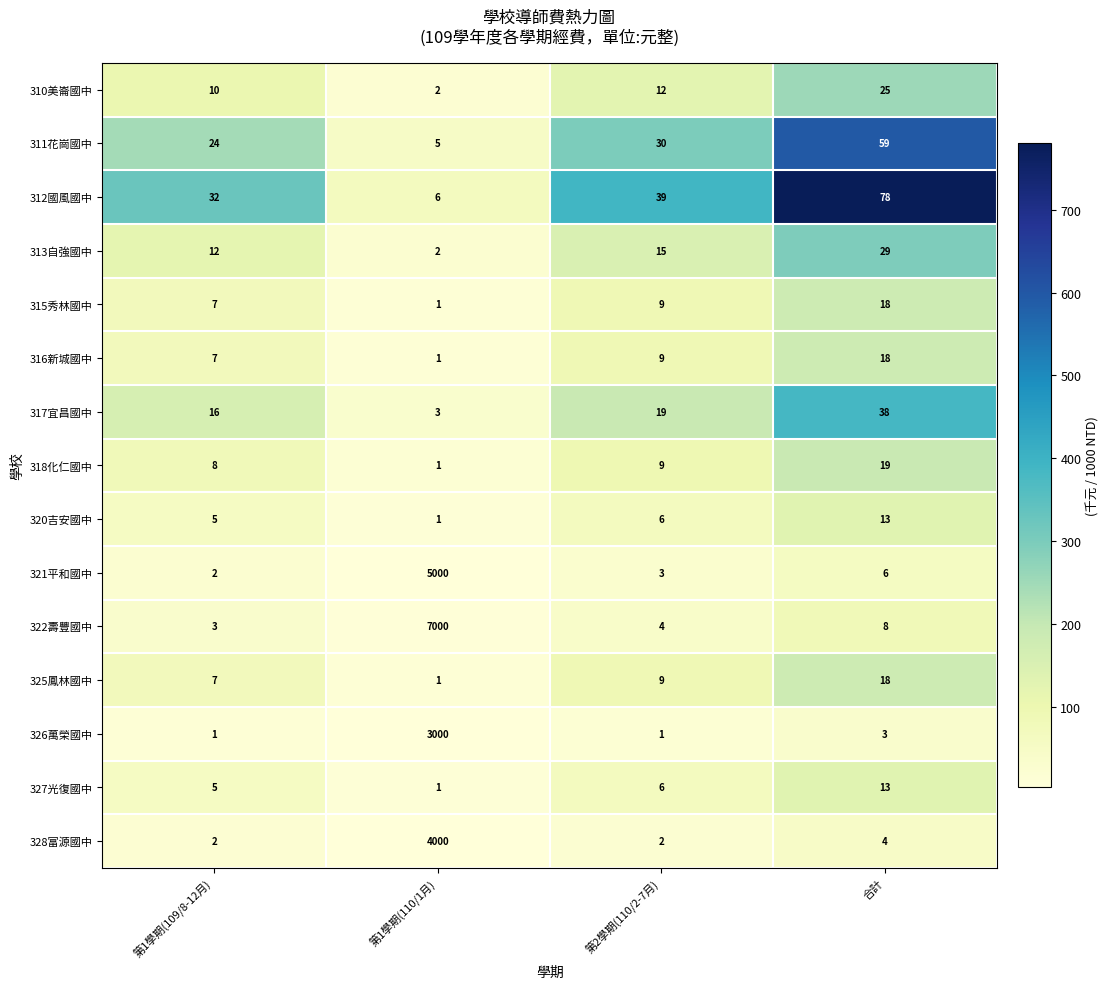

What is the smallest value displayed?

1